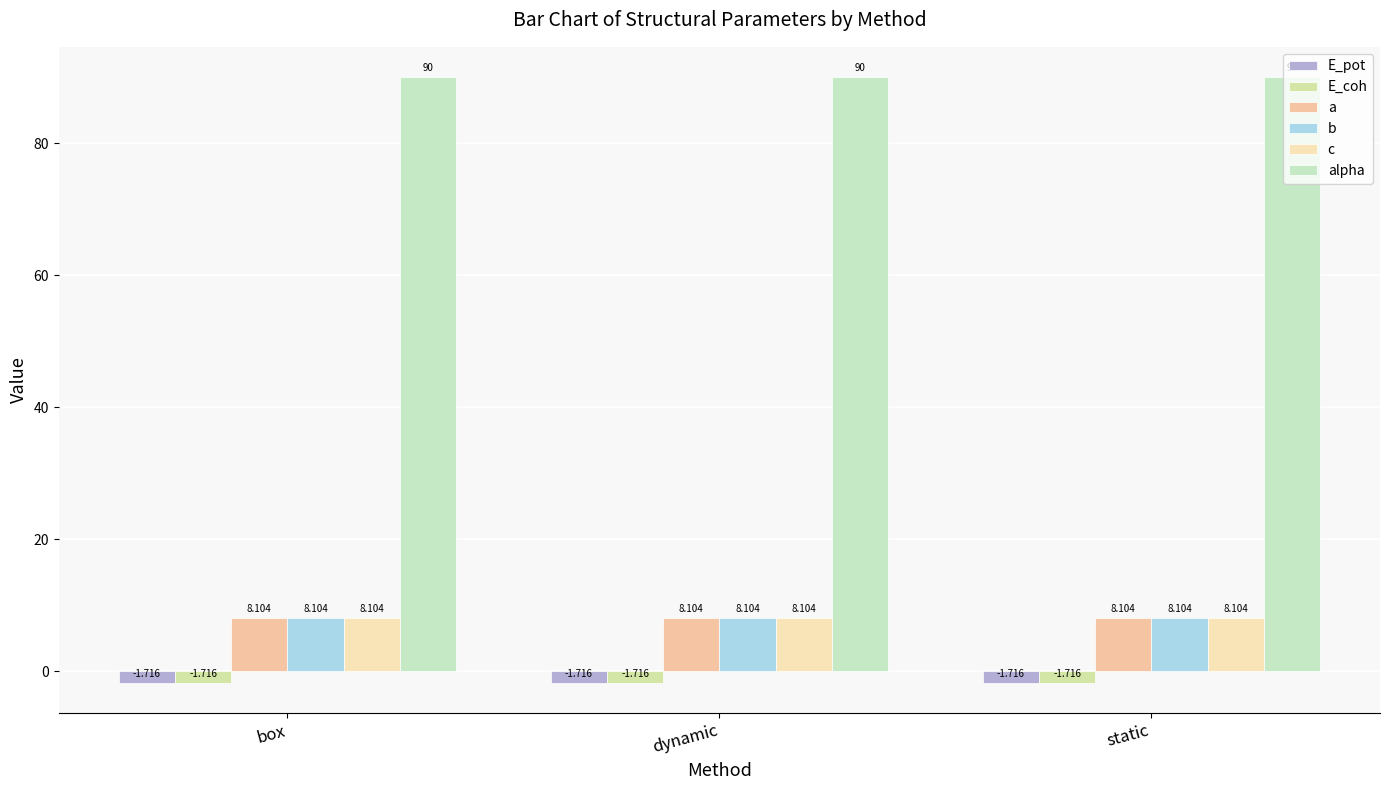

What is the average value of the c series?

8.1